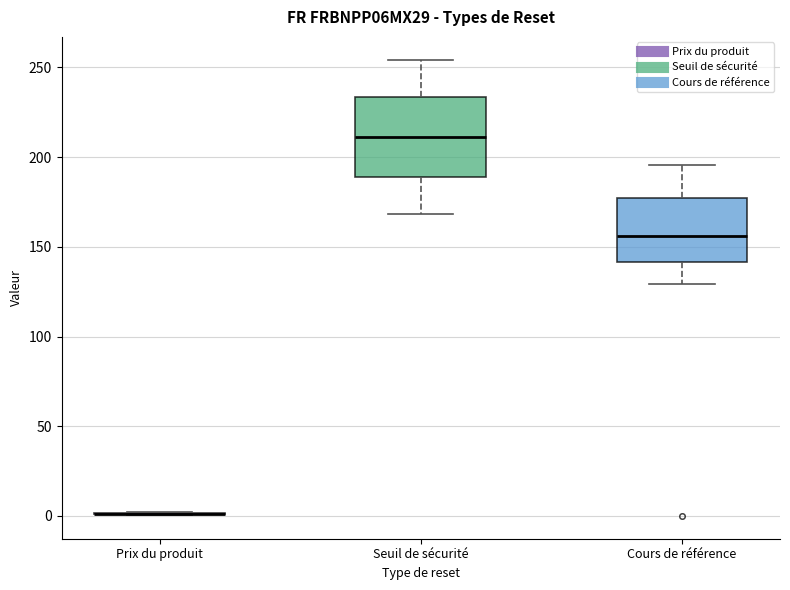

Reading left to right, read every box against the y-axis: the position of its median line, the range the box covers, and the ends of its whiskers. The values are not printed on the chart, so give them approximately, as read against the axis.

Prix du produit: box collapsed to a line at 0, whiskers 0 to 0
Seuil de sécurité: median 210, box 190 to 235, whiskers 170 to 255
Cours de référence: median 155, box 140 to 175, whiskers 130 to 195